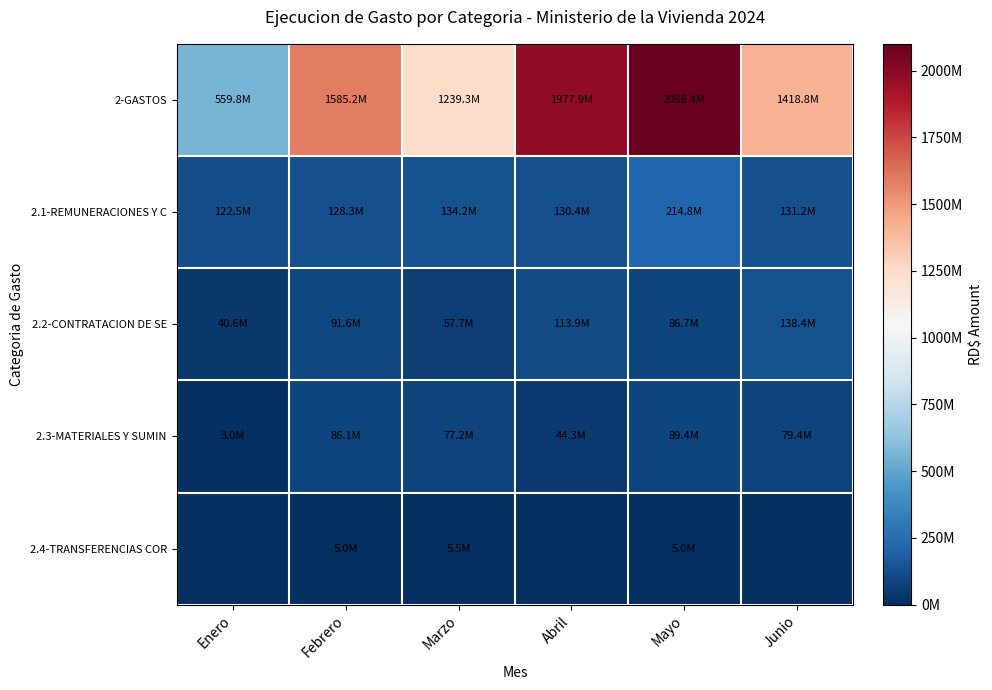

Which series has the largest total across all categories?

2-GASTOS